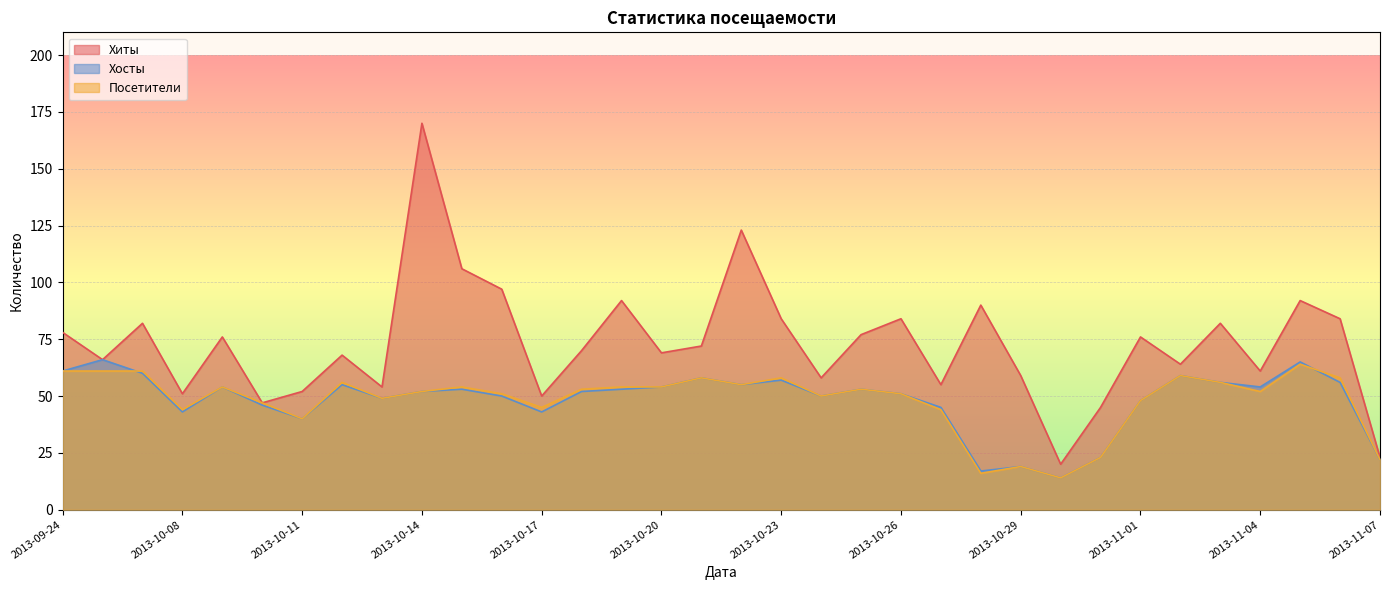

What is the value of the Хосты point at the 9th from the left?

49